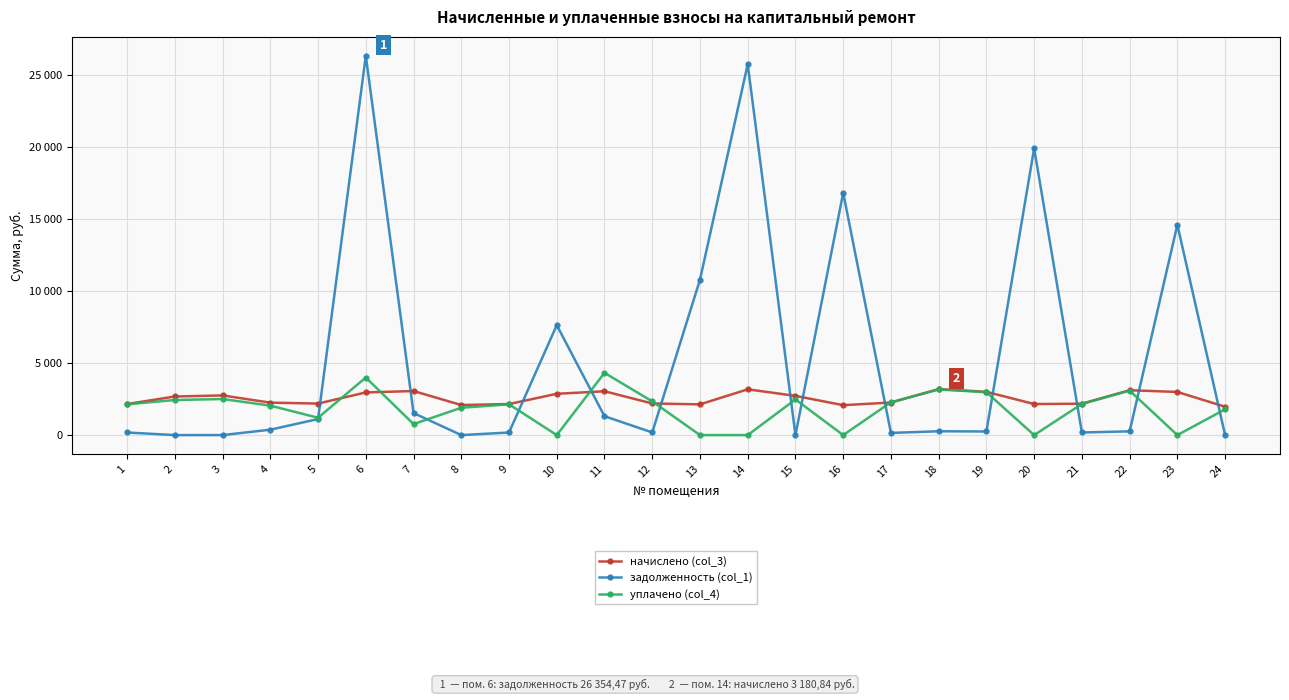

At how many categories does at least one series exceed 8625?

6